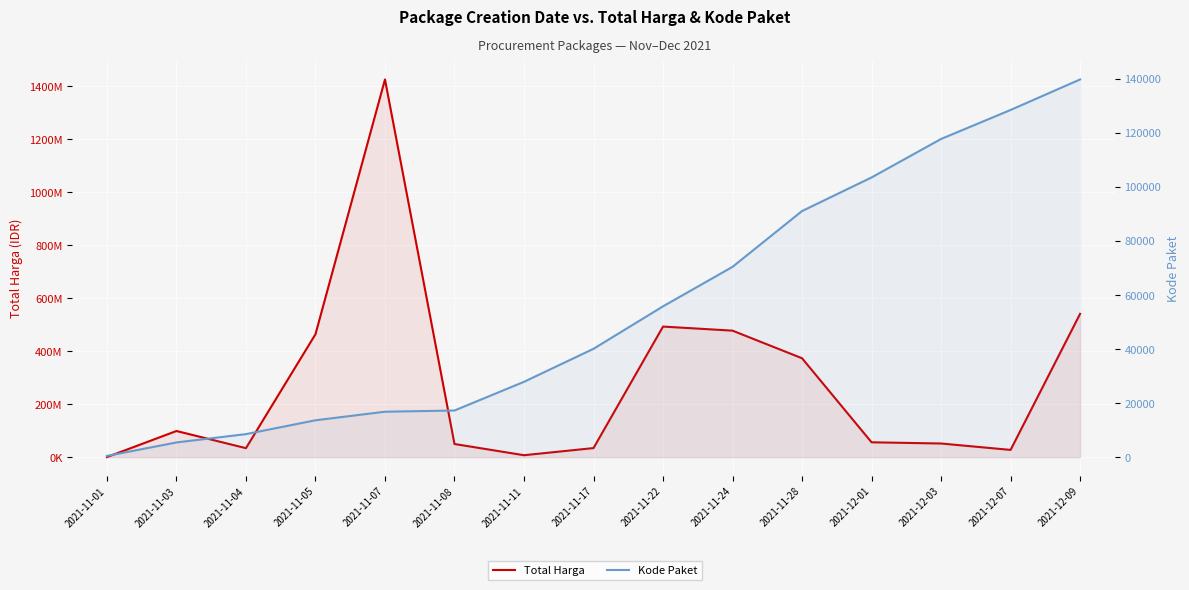

What is the smallest value displayed?

464